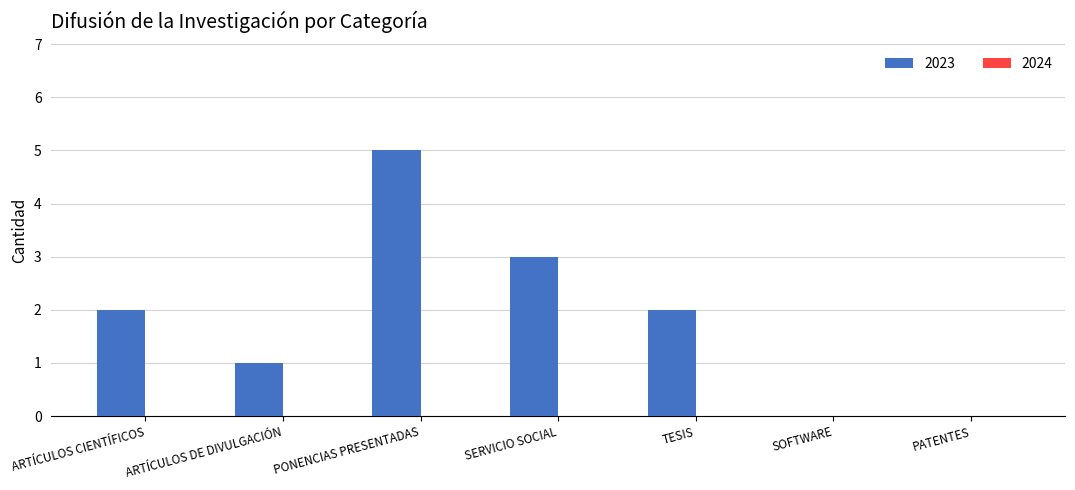

The chart shows a value of 3 at SERVICIO SOCIAL. True or false?

True